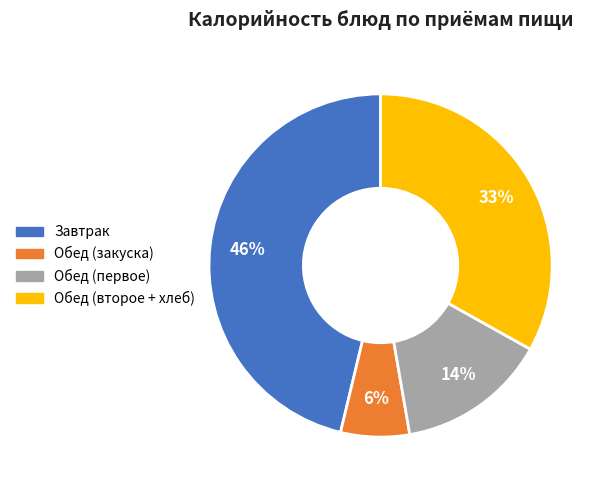

To the nearest percent, what is the average slice percentage?

25%